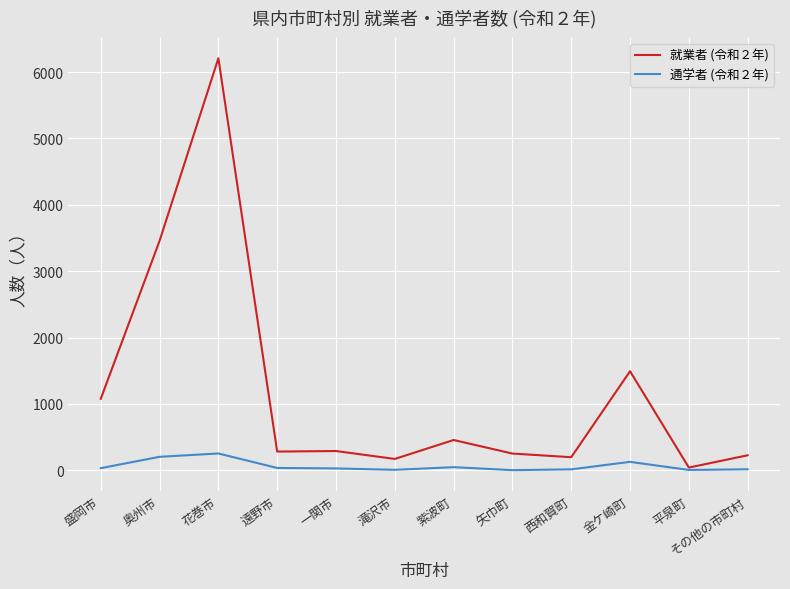

Which series has the widest spread of values?

就業者 (令和２年)